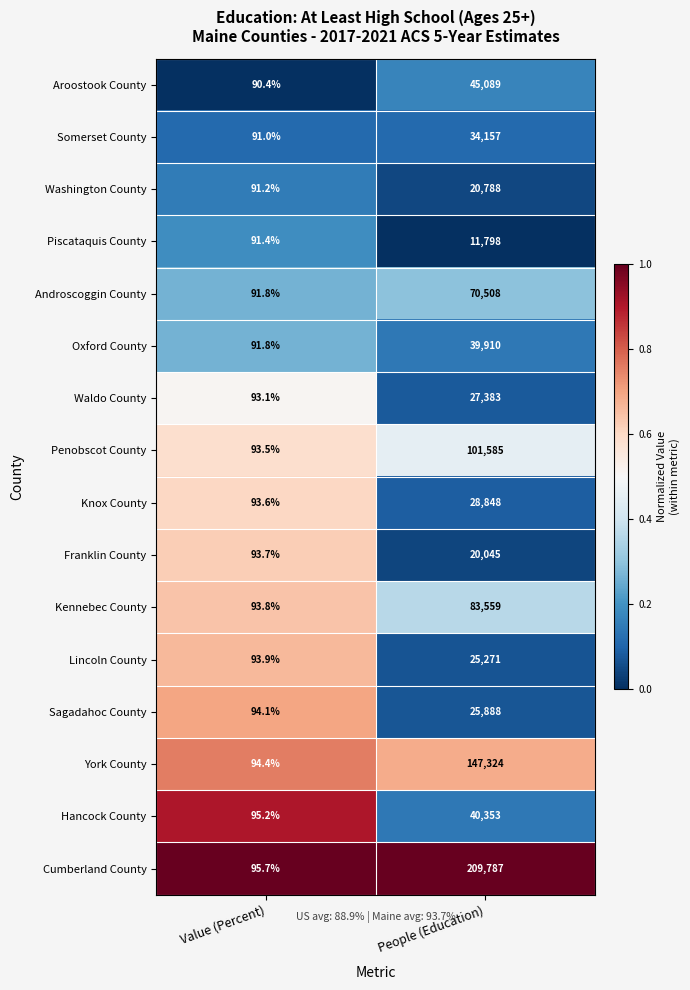

Where is Washington County nearest to the value 10439?

Value (Percent)